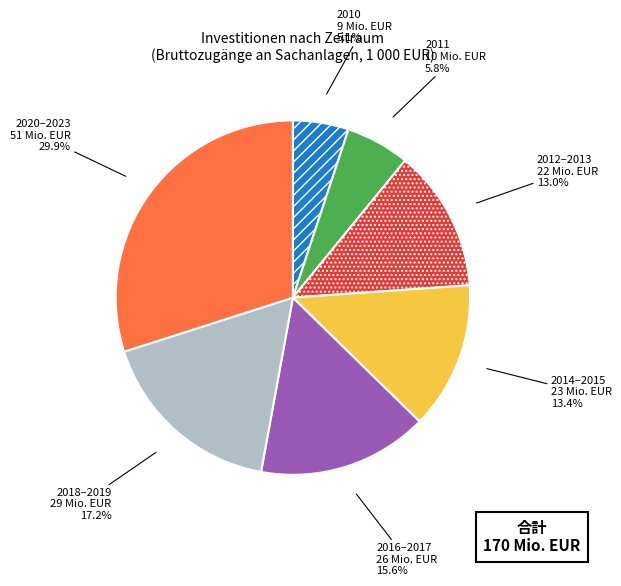

Which has a higher value, 2020–2023 or 2011?

2020–2023